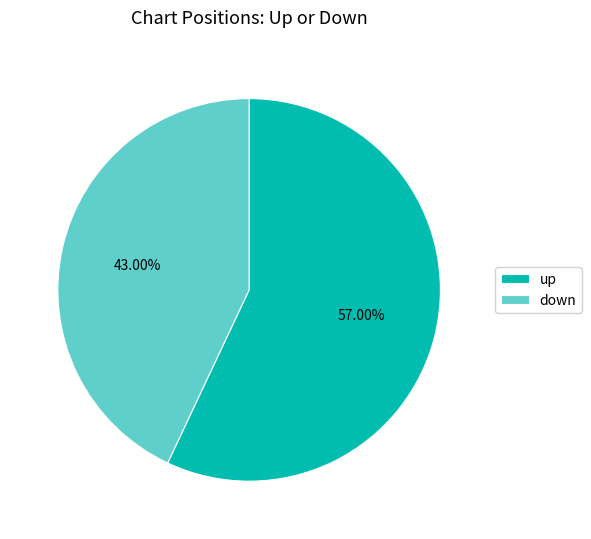

To the nearest percent, what portion does up represent?

57%